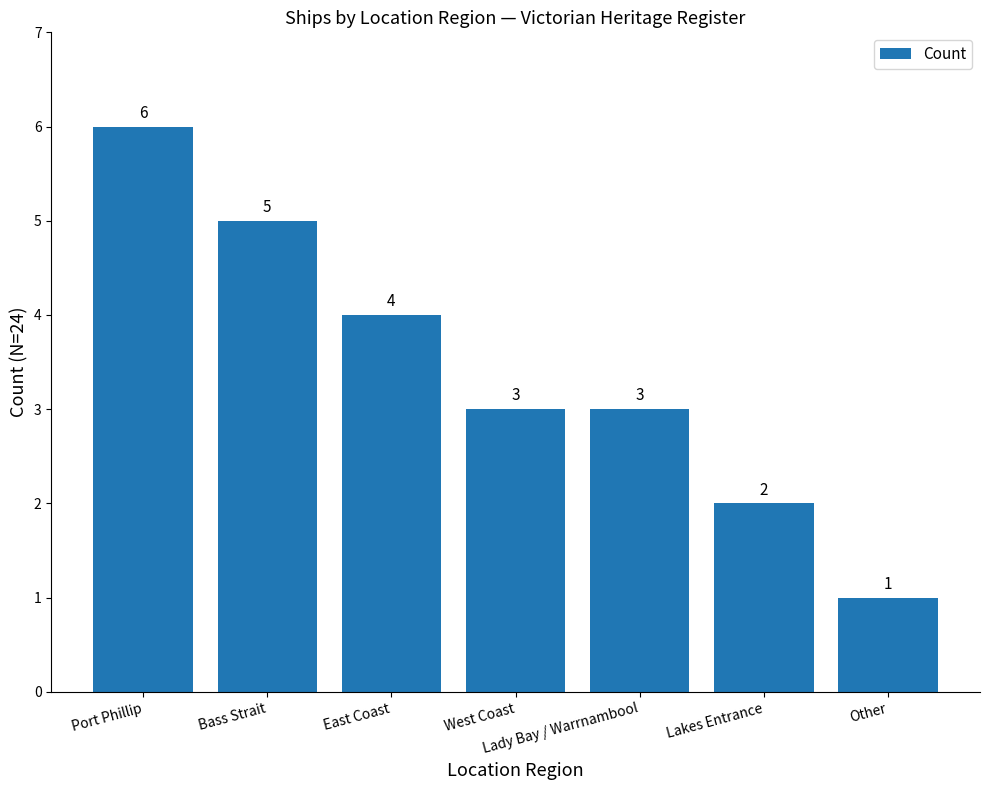

Which label corresponds to the smallest value in the chart?

Other